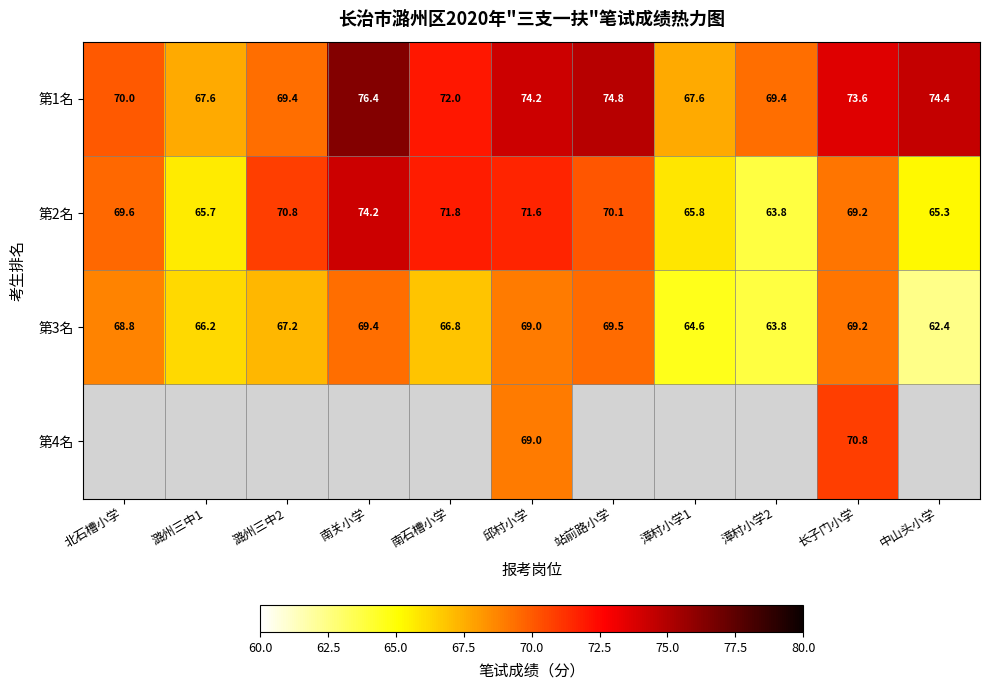

What is the difference between the second highest and minimum values in the 第2名 series?

8.0